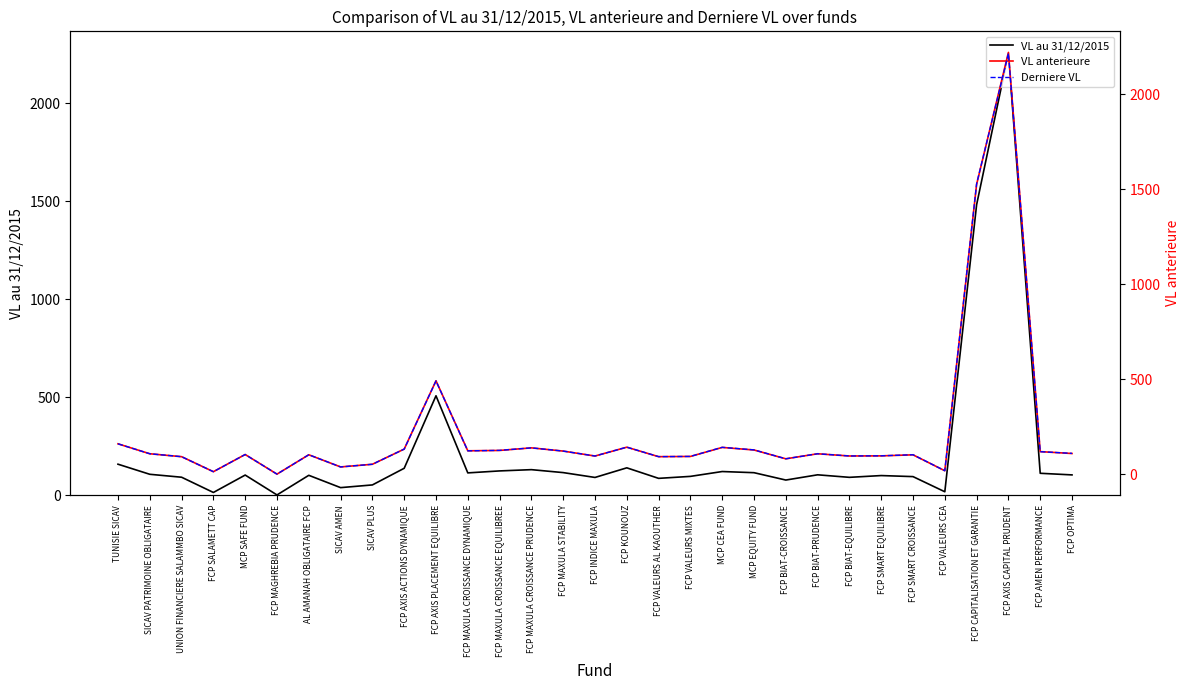

What is the label of the 31st point from the left?

FCP OPTIMA